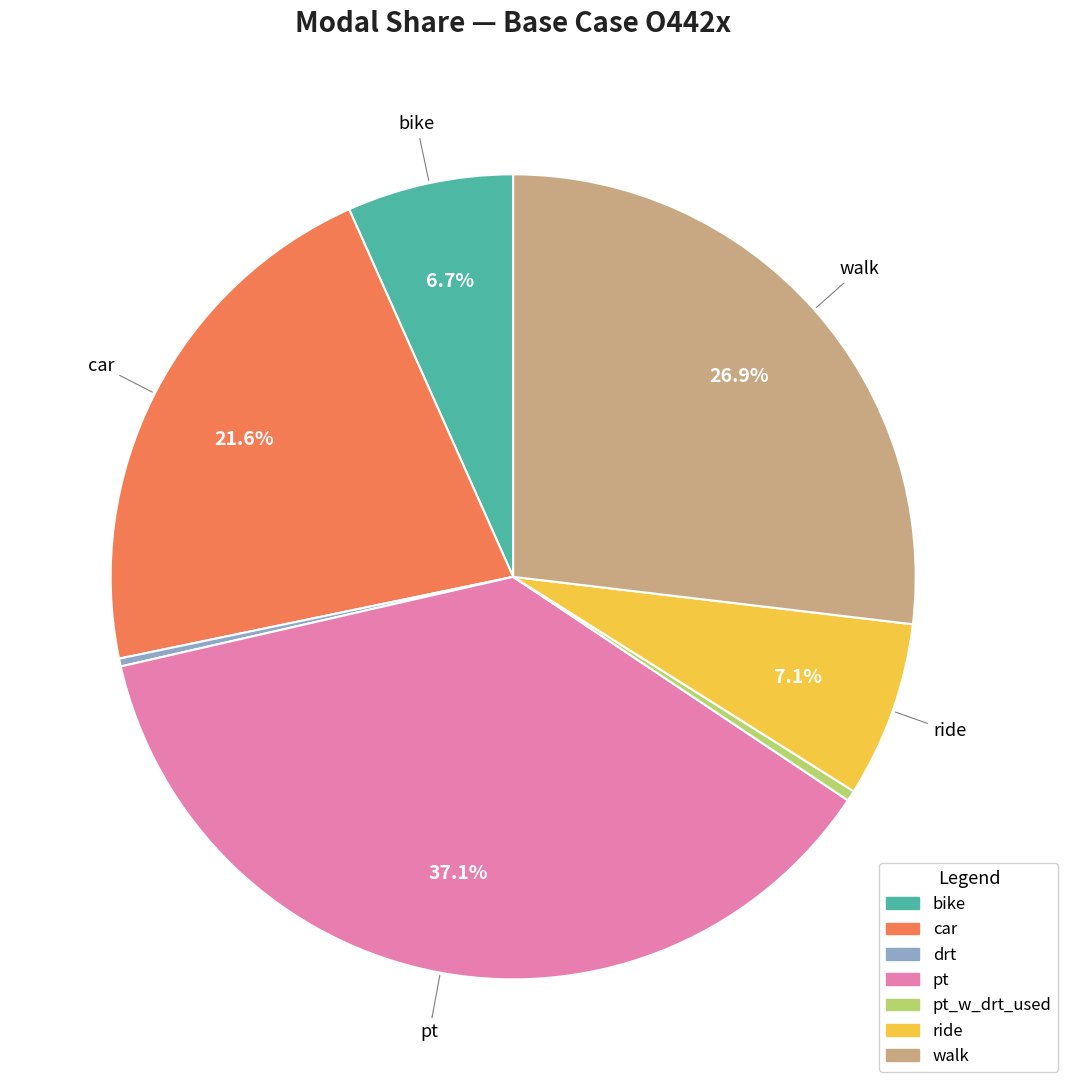

To the nearest percent, what is the combined percentage of pt_w_drt_used and drt?

1%